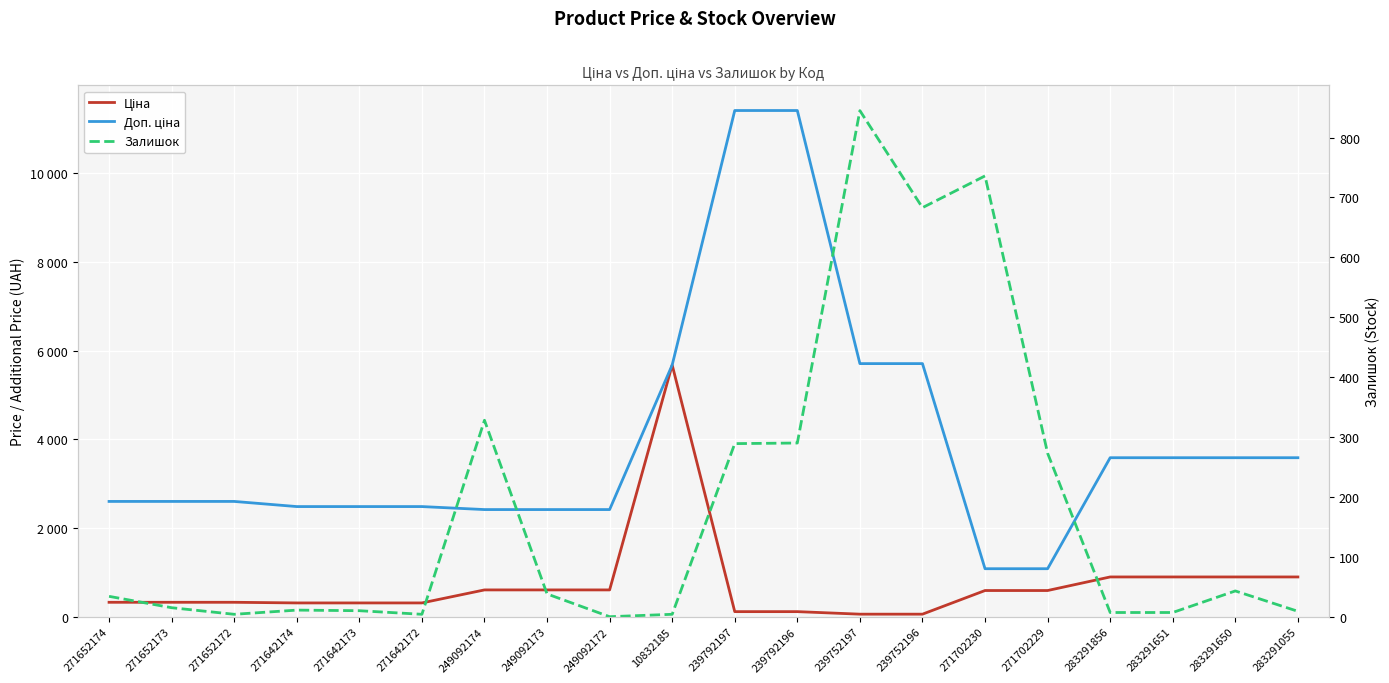

The value of Ціна at 283291651 is 895.9. True or false?

True